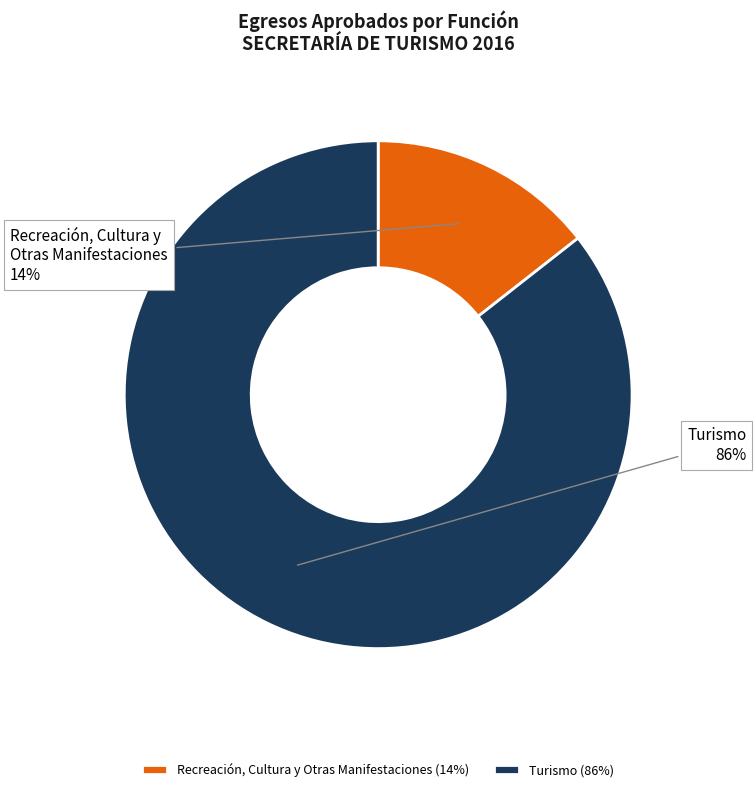

What percentage is the Turismo slice, to the nearest percent?

86%